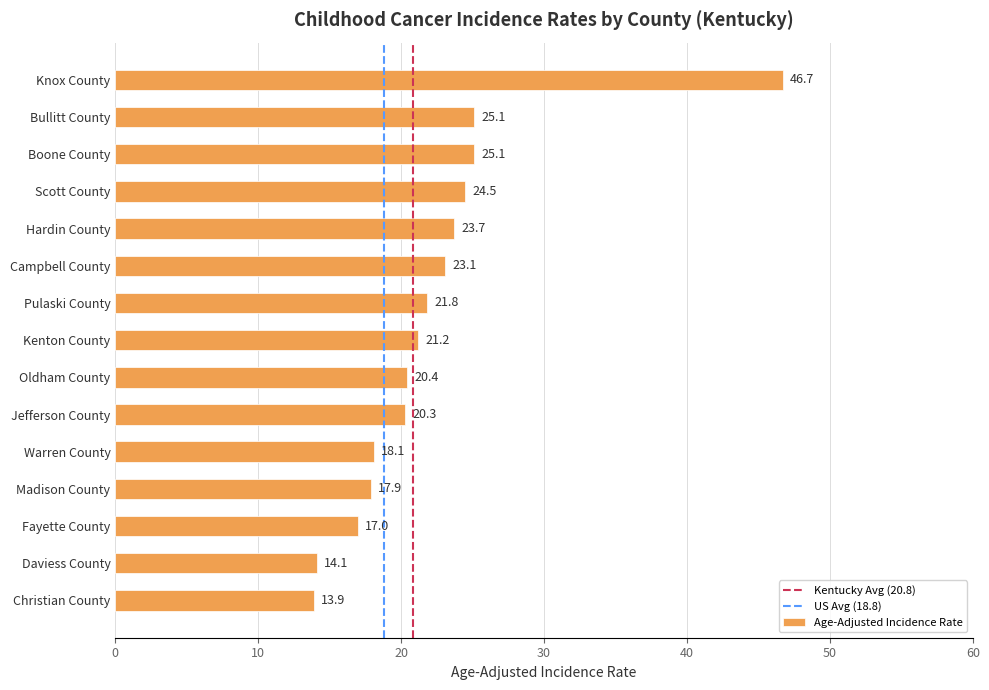

What is the average value?

22.2